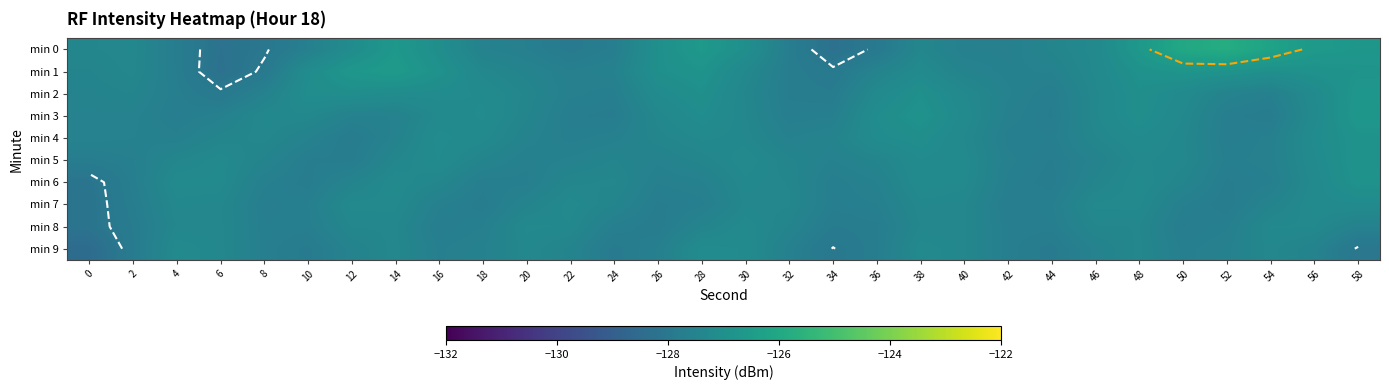

What is the average value of the min 0 series?

-127.3